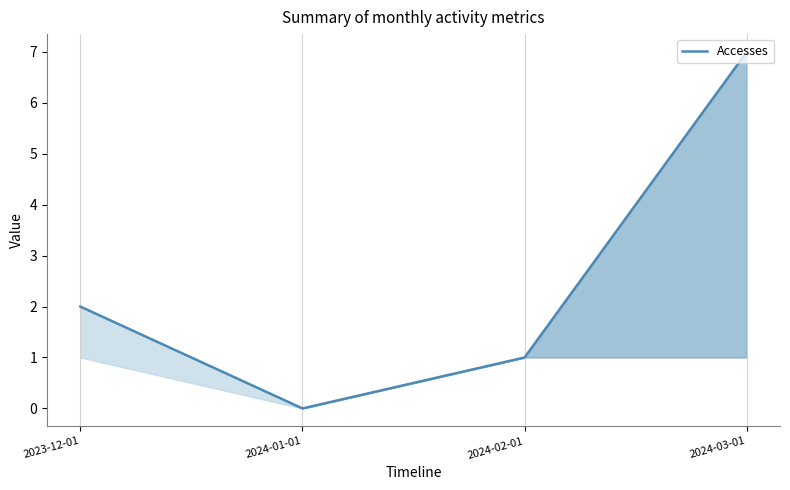

List the labels in order of value, smallest first.

2024-01-01, 2024-02-01, 2023-12-01, 2024-03-01